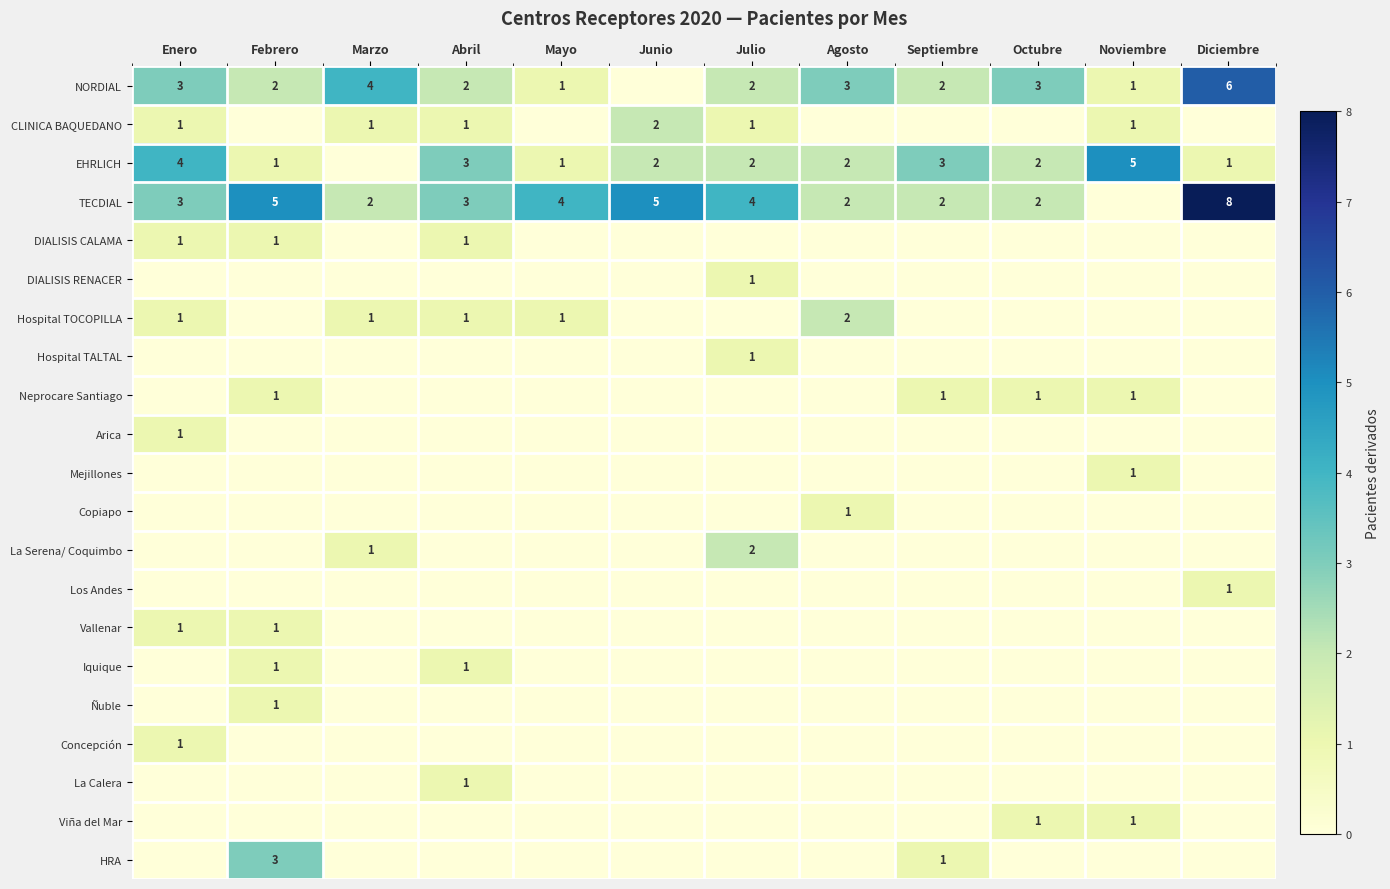

The value of NORDIAL at Abril is 2. True or false?

True